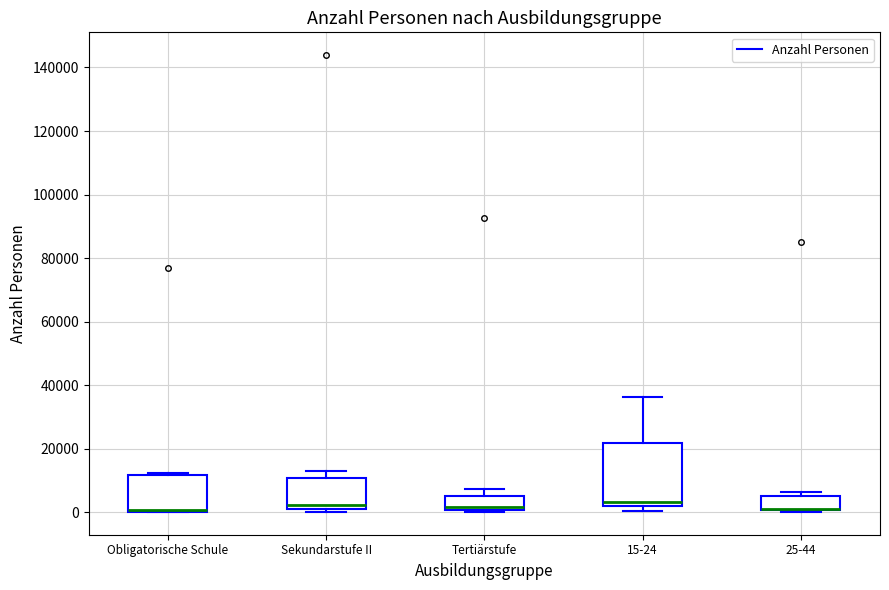

Reading left to right, read every box against the y-axis: the position of its median line, the range the box covers, and the ends of its whiskers. The values are not printed on the chart, so give them approximately, as read against the axis.

Obligatorische Schule: median 0 (drawn on the box's lower edge), box 0 to 12000, whiskers 0 to 12000
Sekundarstufe II: median 2000 (just above the box's lower edge), box 2000 to 10000, whiskers 0 to 14000
Tertiärstufe: median 2000, box 0 to 6000, whiskers 0 to 8000
15-24: median 4000, box 2000 to 22000, whiskers 0 to 36000
25-44: median 2000 (drawn on the box's lower edge), box 0 to 6000, whiskers 0 to 6000 (just above the box's upper edge)